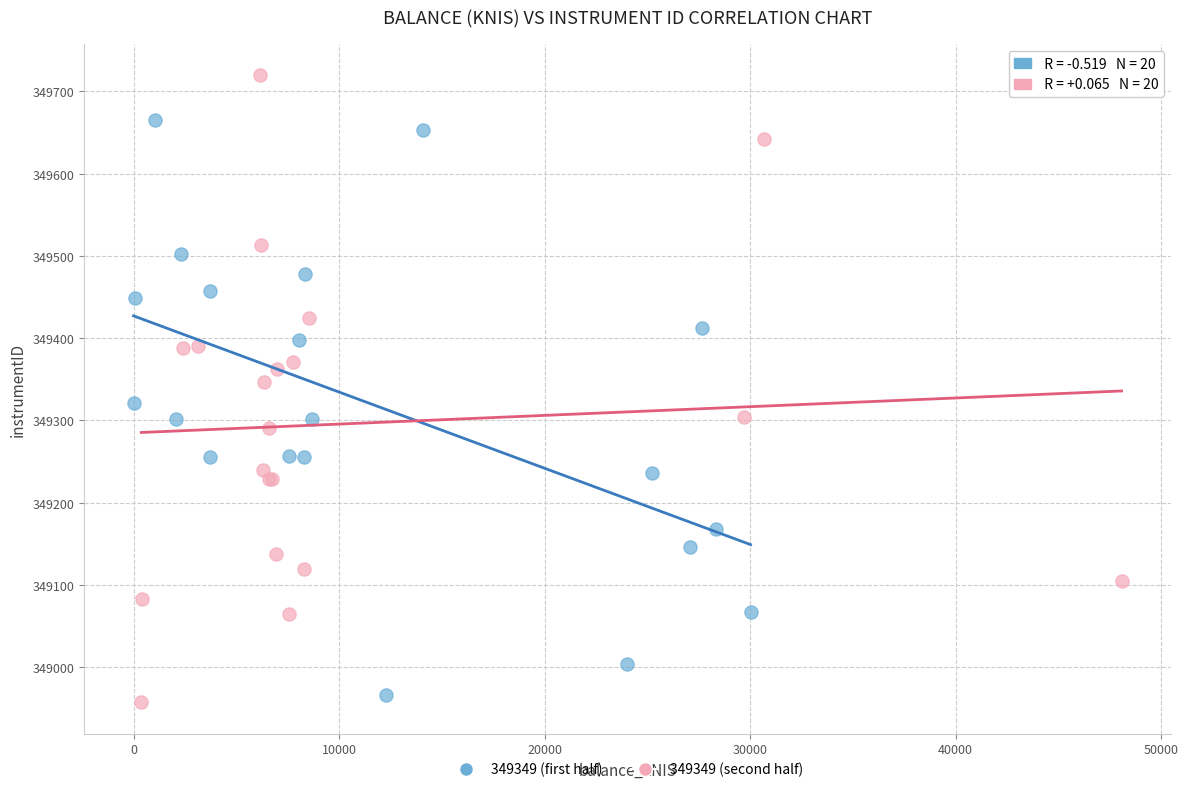

Which series reaches the maximum Y coordinate?

349349 (second half)